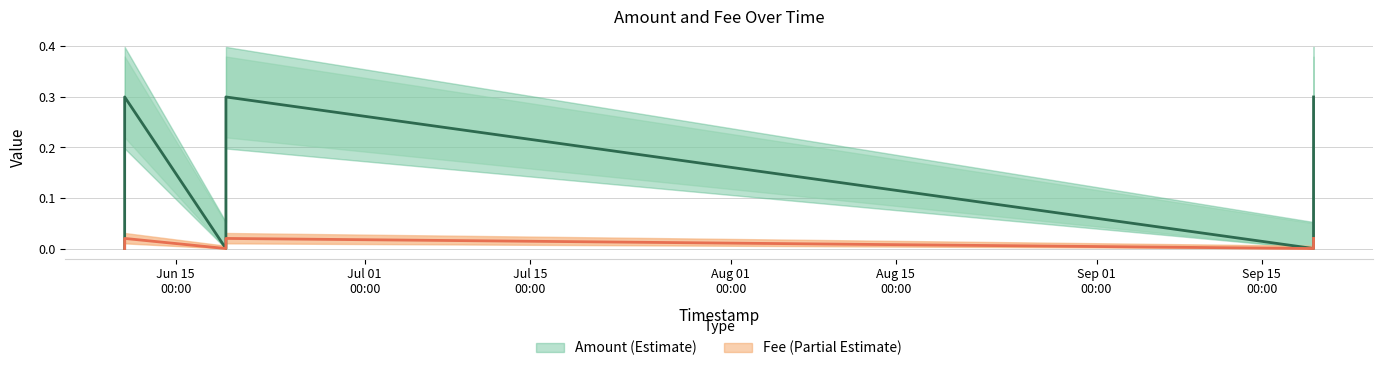

True or false: Amount_upper and Amount_lower intersect in this chart.

False